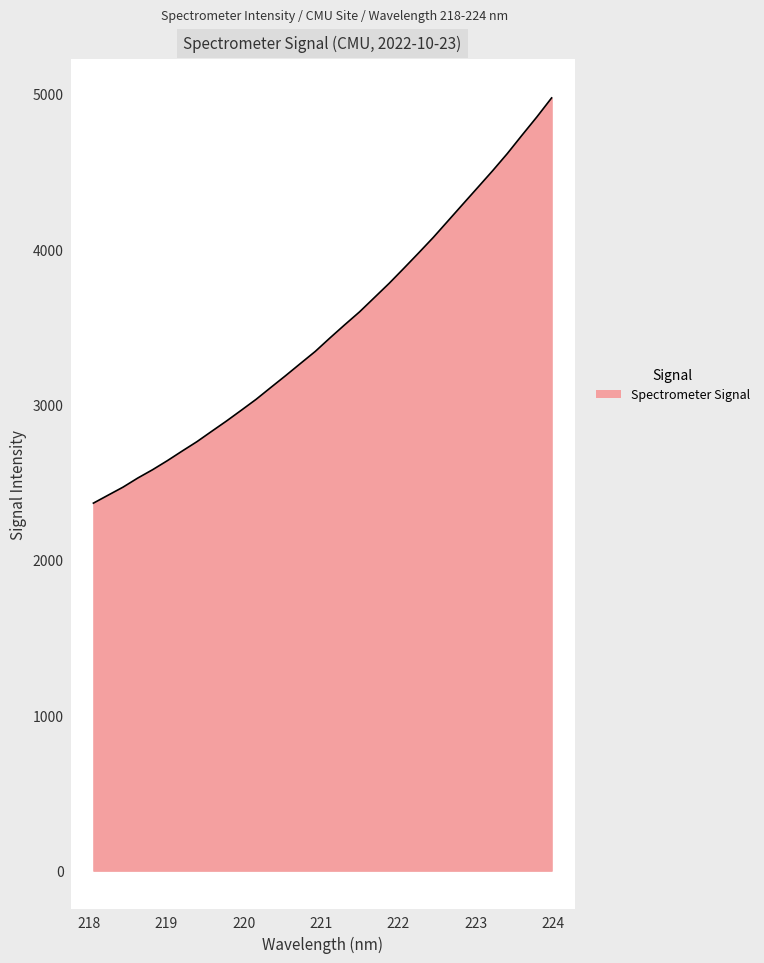

What is the maximum value shown in the chart?

4976.0